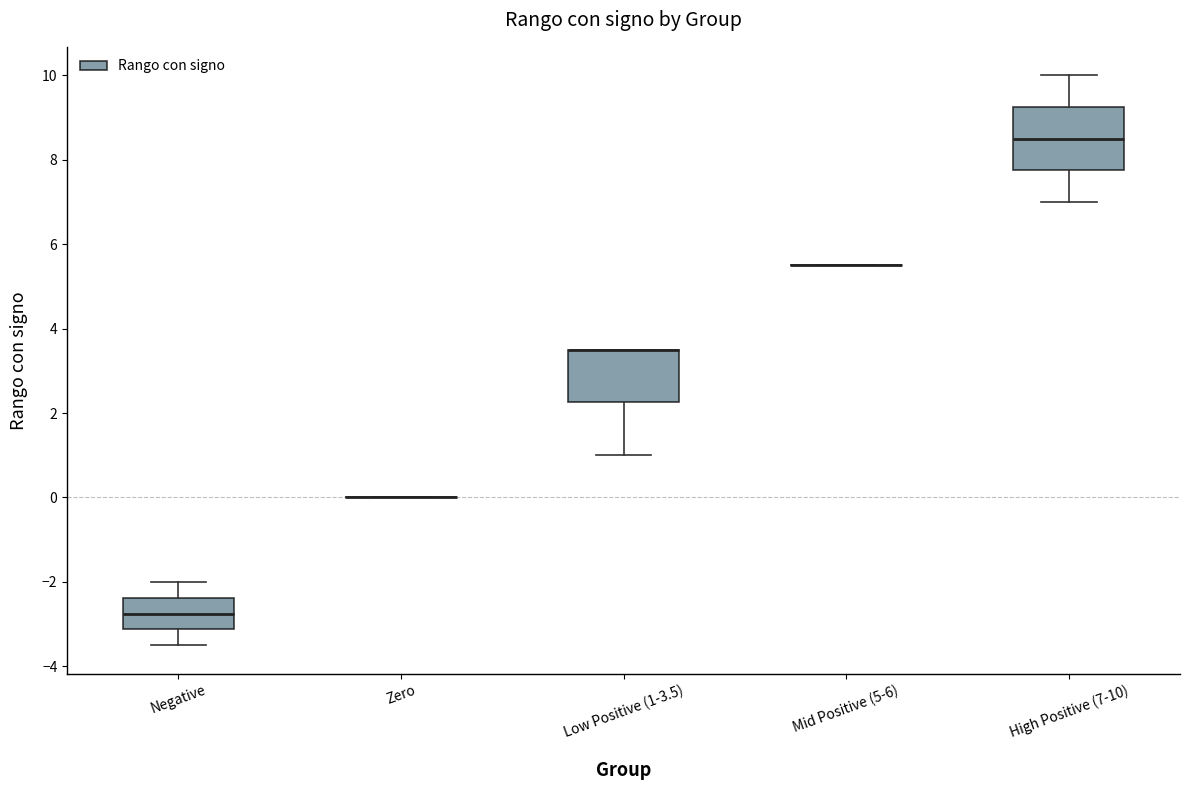

Reading left to right, read every box against the y-axis: the position of its median line, the range the box covers, and the ends of its whiskers. The values are not printed on the chart, so give them approximately, as read against the axis.

Negative: median -2.8, box -3.2 to -2.4, whiskers -3.4 to -2.0
Zero: box collapsed to a line at 0.0, whiskers 0.0 to 0.0
Low Positive (1-3.5): median 3.6 (drawn on the box's upper edge), box 2.2 to 3.6, whiskers 1.0 to 3.6
Mid Positive (5-6): box collapsed to a line at 5.6, whiskers 5.6 to 5.6
High Positive (7-10): median 8.6, box 7.8 to 9.2, whiskers 7.0 to 10.0